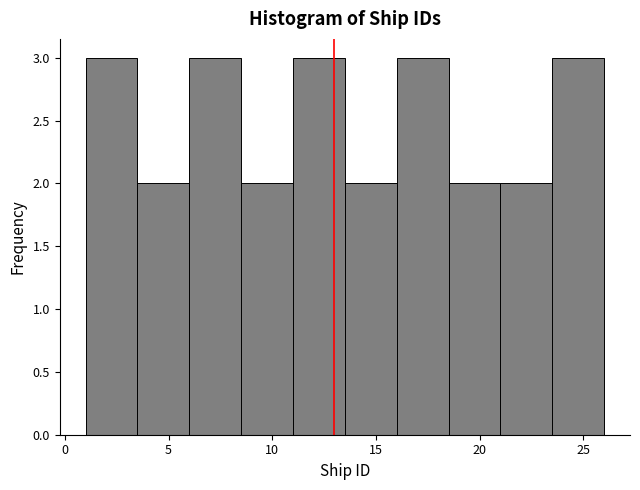

Reading left to right, list every bar in this chart as the range it spans on the x-axis followed by its height. The values are not printed on the chart, so give them approximately, as read against the axis.

1.0 to 3.5: 3
3.5 to 6.0: 2
6.0 to 8.5: 3
8.5 to 11.0: 2
11.0 to 13.5: 3
13.5 to 16.0: 2
16.0 to 18.5: 3
18.5 to 21.0: 2
21.0 to 23.5: 2
23.5 to 26.0: 3